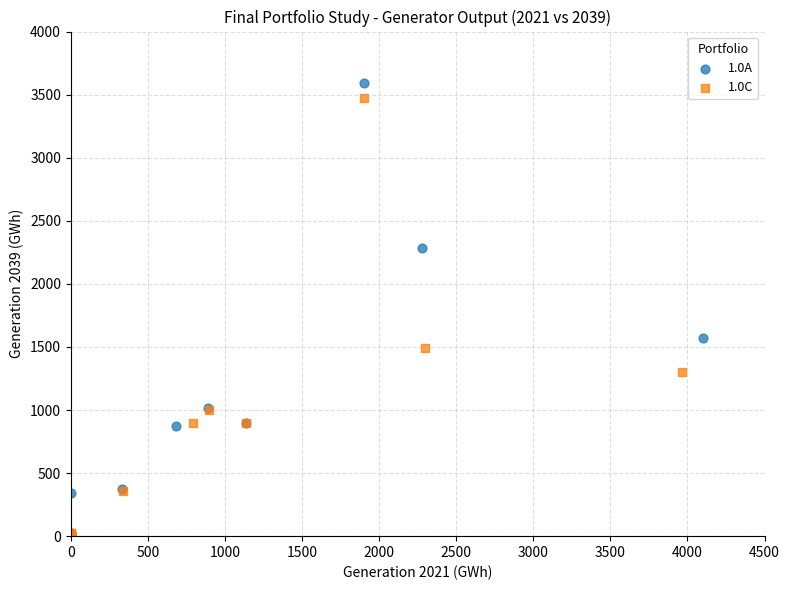

Which series has the widest spread of Y values?

1.0A